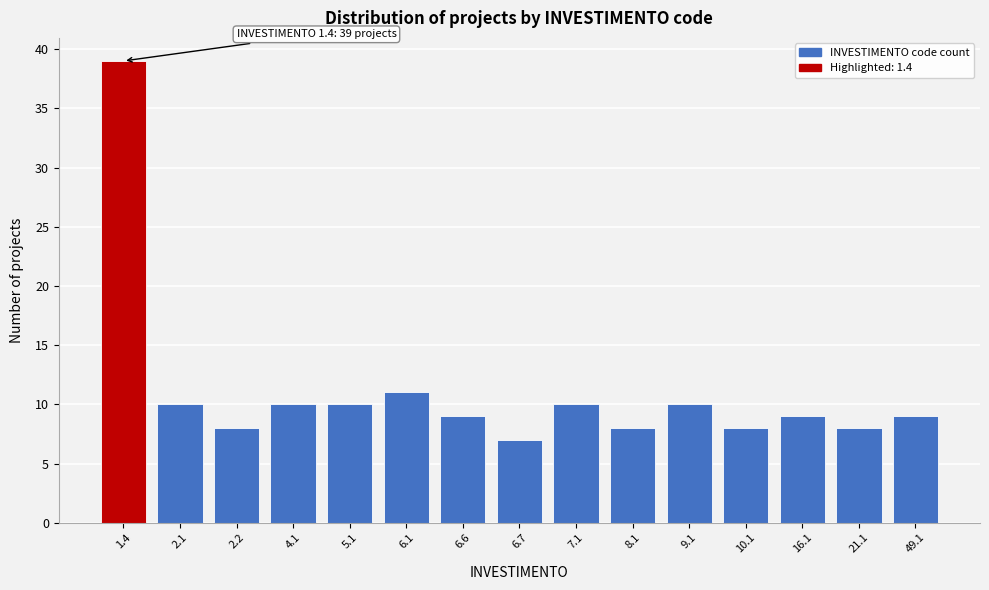

Reading right to left, transcribe all the data shown in this chart.

49.1=9	21.1=8	16.1=9	10.1=8	9.1=10	8.1=8	7.1=10	6.7=7	6.6=9	6.1=11	5.1=10	4.1=10	2.2=8	2.1=10	1.4=39